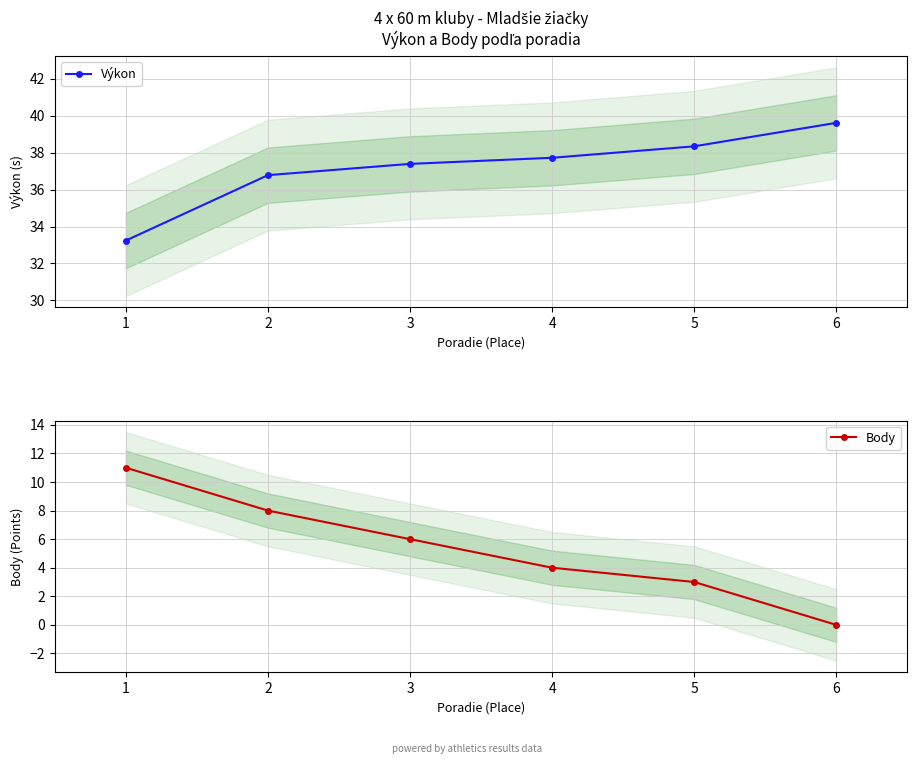

Reading right to left, list all the values displayed in this chart.

Výkon: 39.6	38.3	37.7	37.4	36.8	33.2
Body: 0.0	3.0	4.0	6.0	8.0	11.0